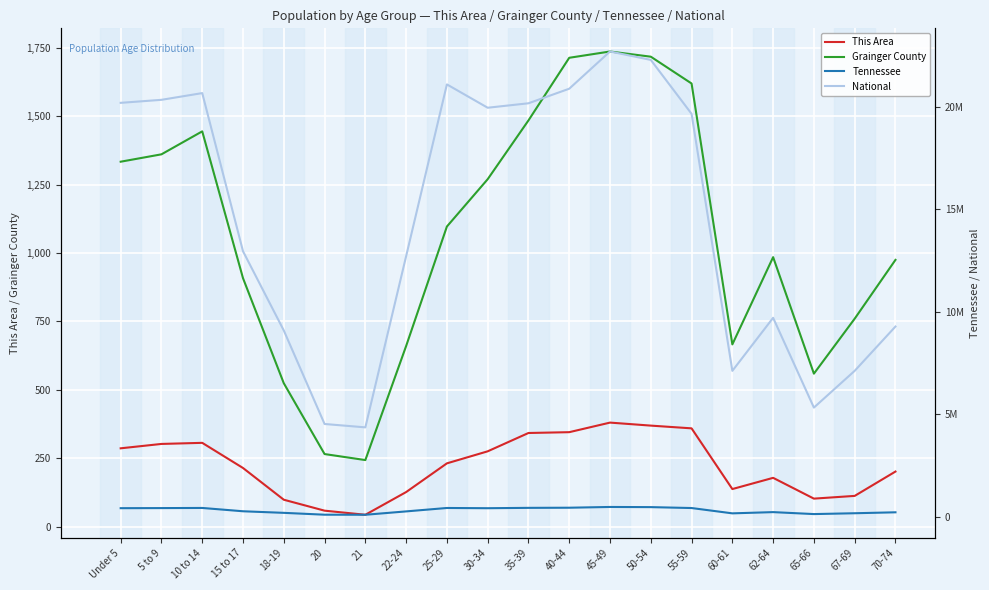

Is it true that Tennessee equals 206341 at Under 5?

False